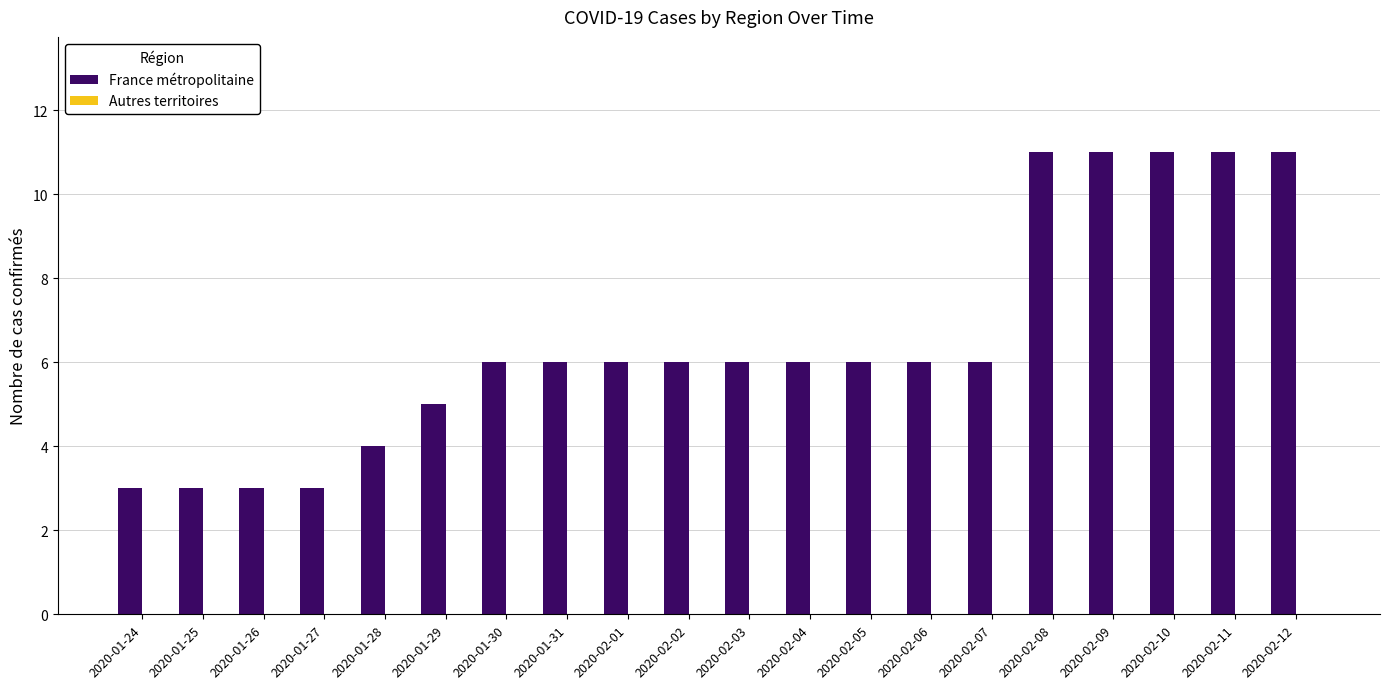

What is the label of the 15th bar from the left?

2020-02-07